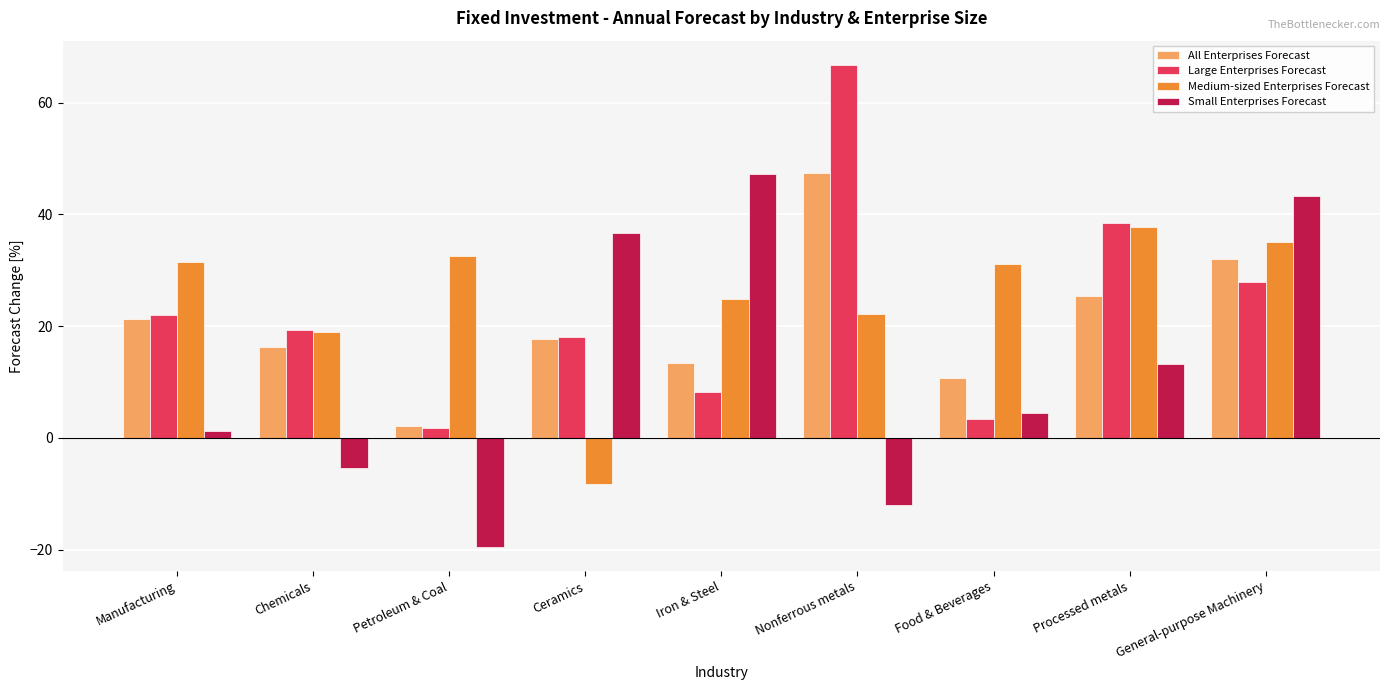

True or false: Medium-sized Enterprises Forecast has a value of 33.2 at Nonferrous metals.

False